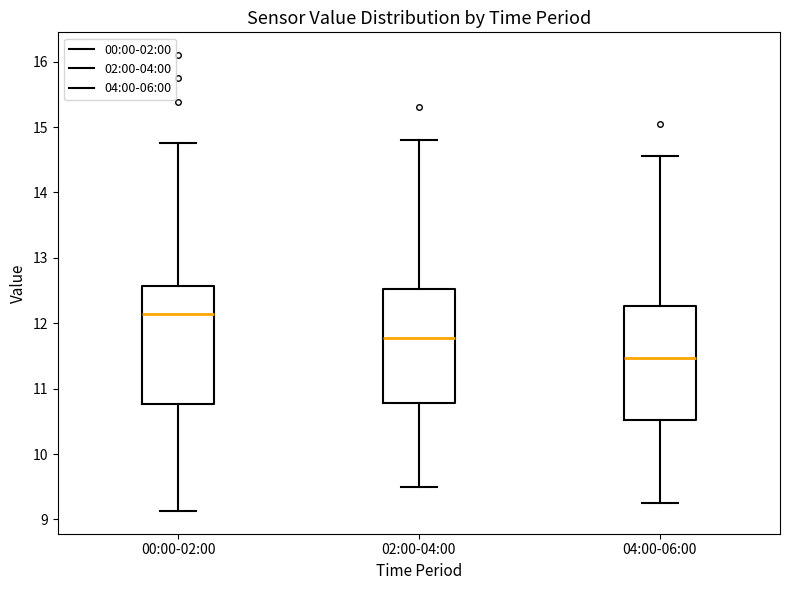

Reading left to right, read every box against the y-axis: the position of its median line, the range the box covers, and the ends of its whiskers. The values are not printed on the chart, so give them approximately, as read against the axis.

00:00-02:00: median 12.1, box 10.8 to 12.6, whiskers 9.1 to 14.8
02:00-04:00: median 11.8, box 10.8 to 12.5, whiskers 9.5 to 14.8
04:00-06:00: median 11.5, box 10.5 to 12.3, whiskers 9.3 to 14.6